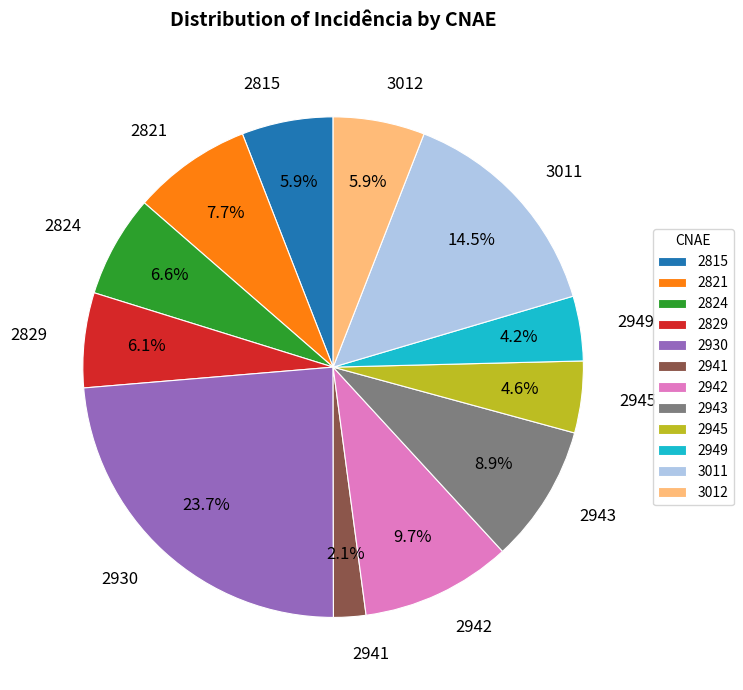

To the nearest percent, what is the difference between the 3012 and 2945 slice percentages?

1%